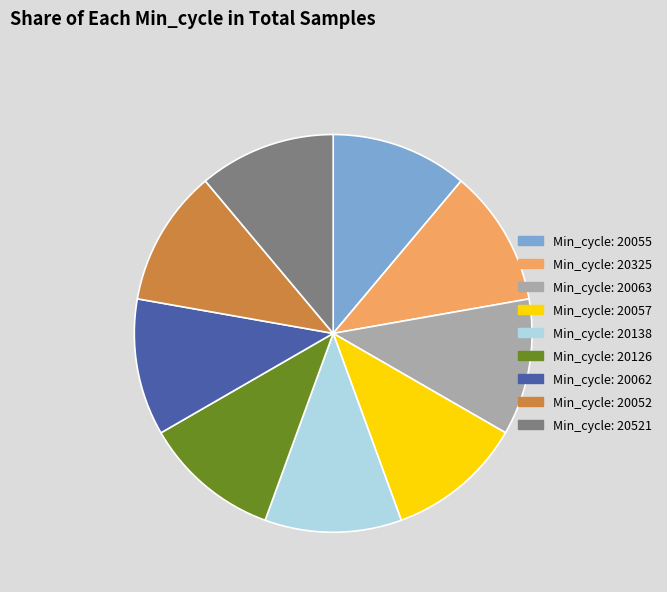

True or false: Min_cycle: 20062 accounts for 11% of the total.

True